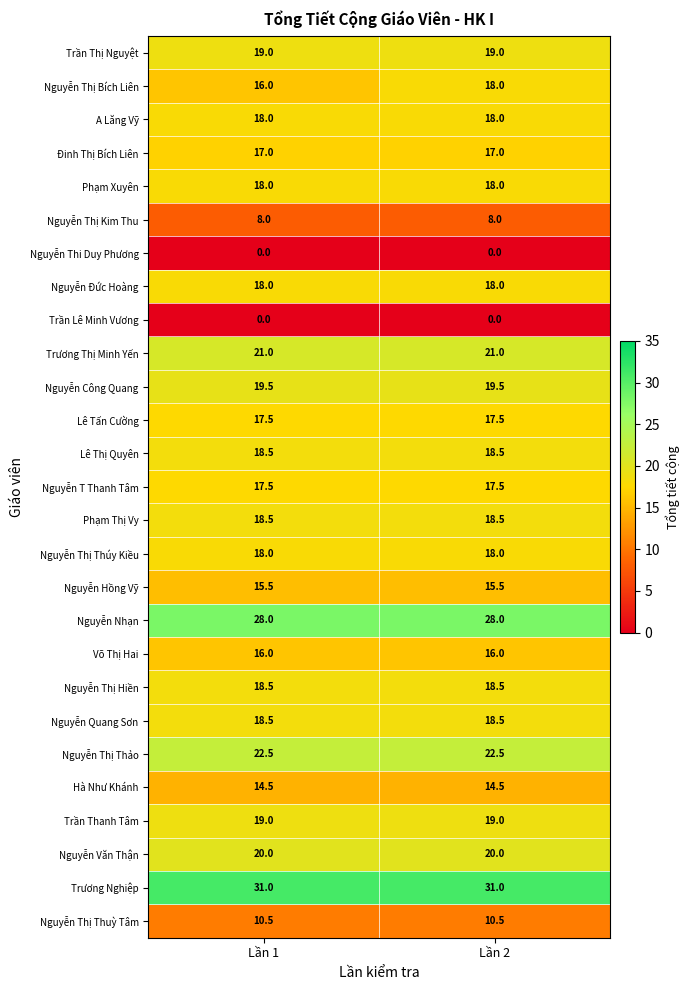

What is the spread (max minus min) of values at Lần 2?

31.0